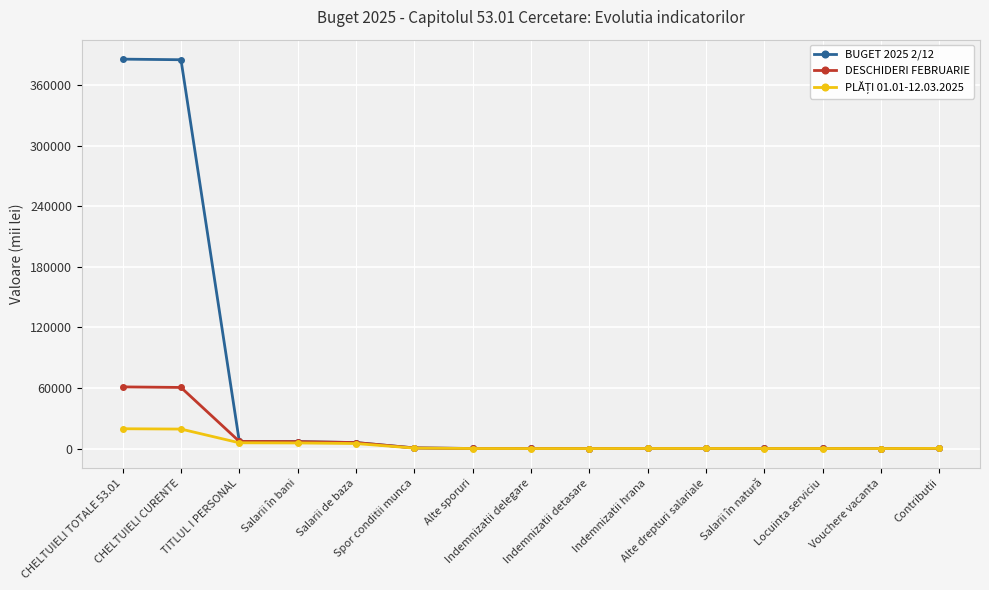

True or false: DESCHIDERI FEBRUARIE has more than 0 interior local peaks.

True